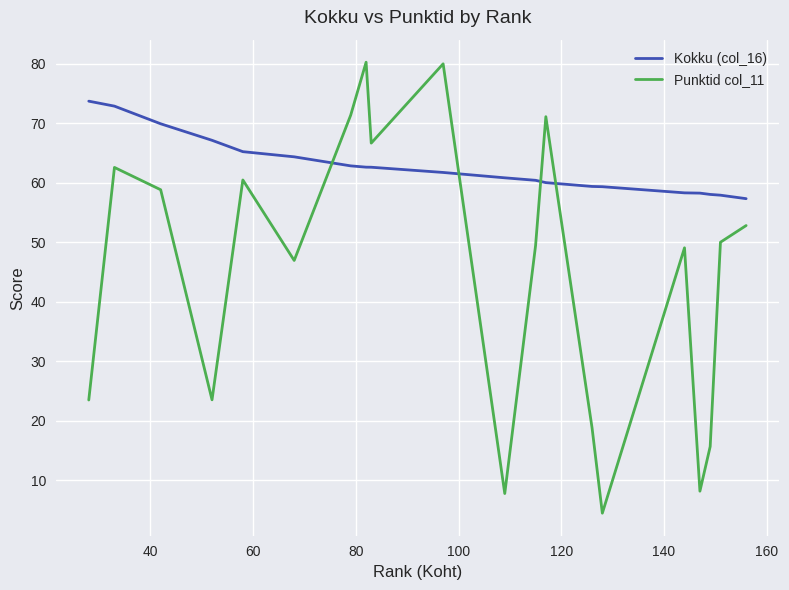

What is the minimum value shown in the chart?

4.4